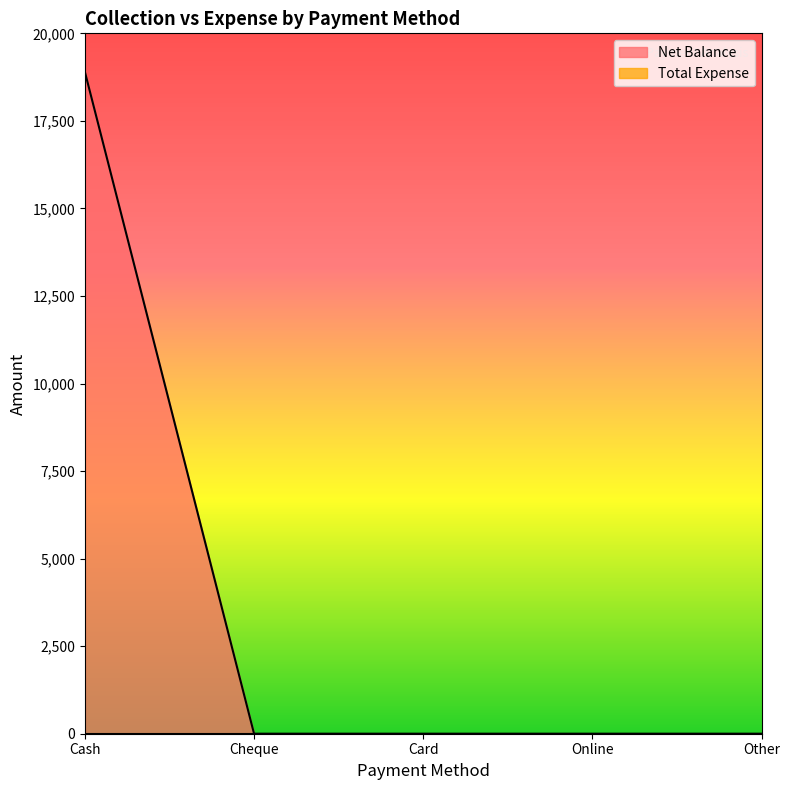

Reading left to right, extract all data points from this chart.

18898	0	0	0	0